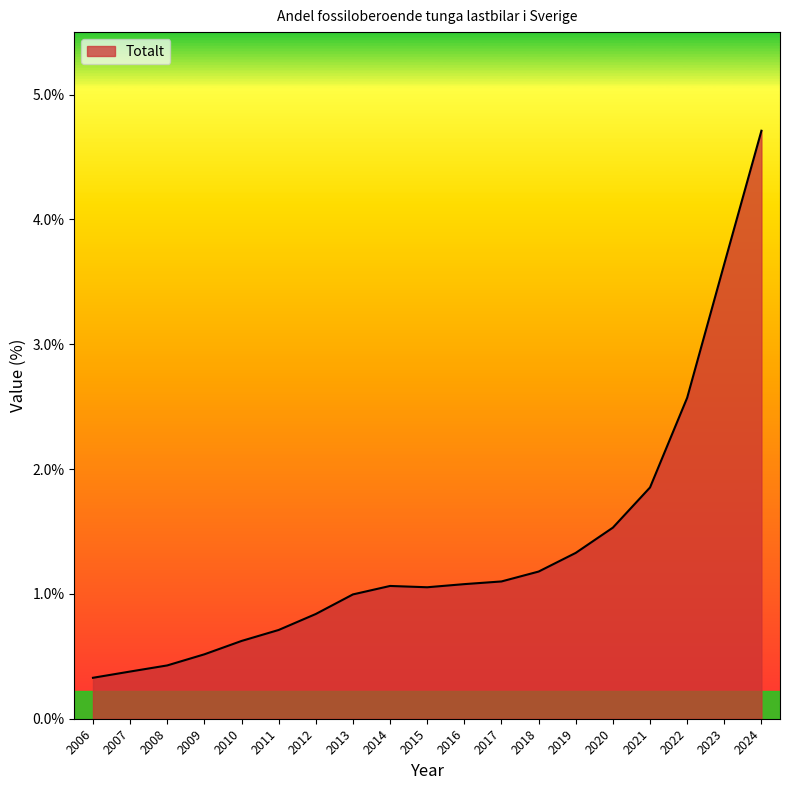

Which category has the highest value across all series?

2024